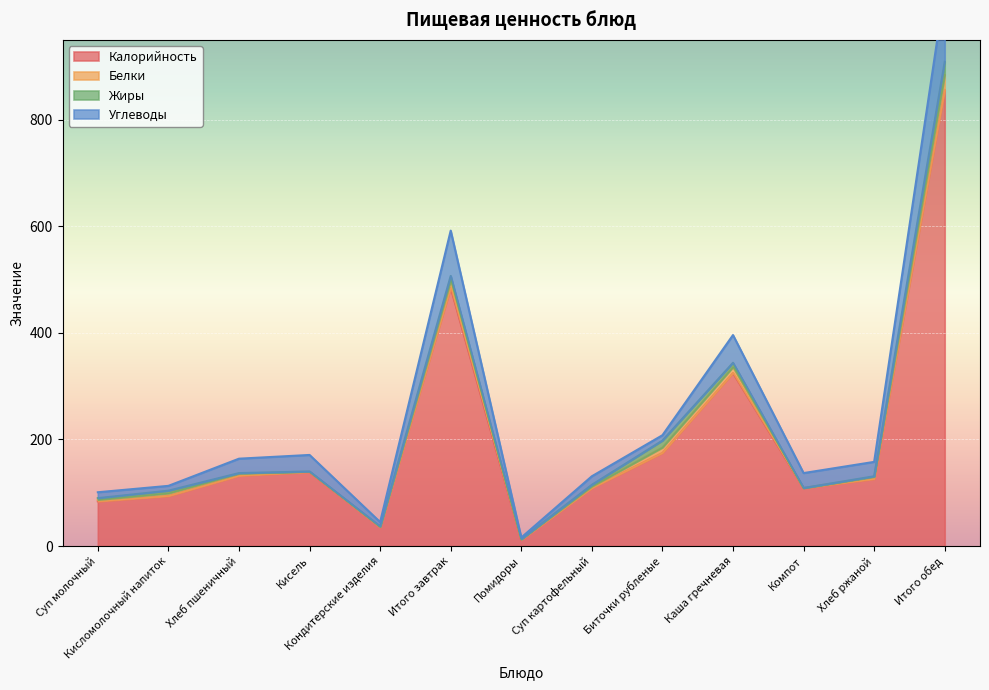

In Калорийность, how many points are lower than both neighbors (excluding endpoints)?

3